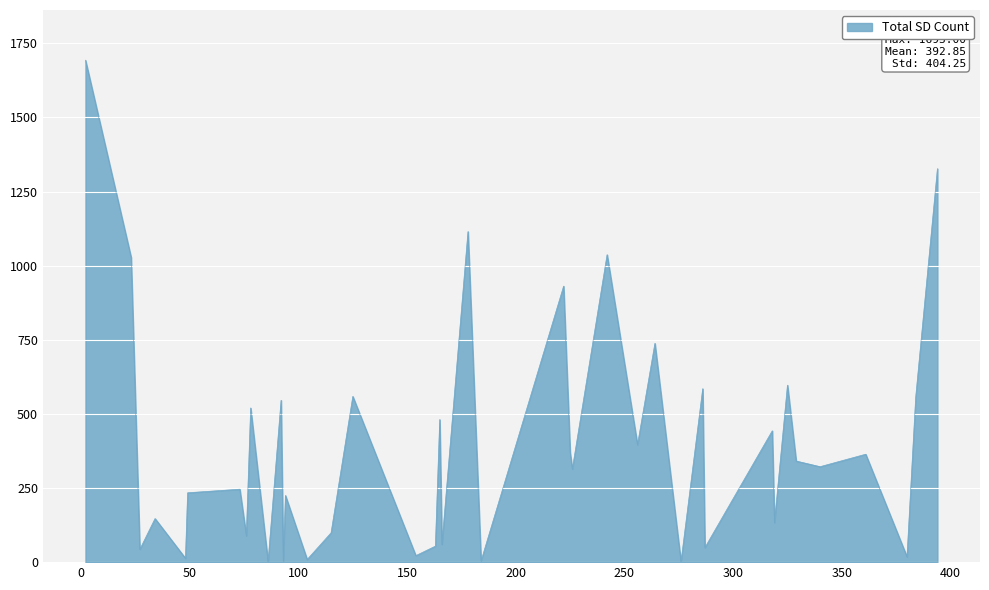

Does the chart display data point markers on the line(s)?

No